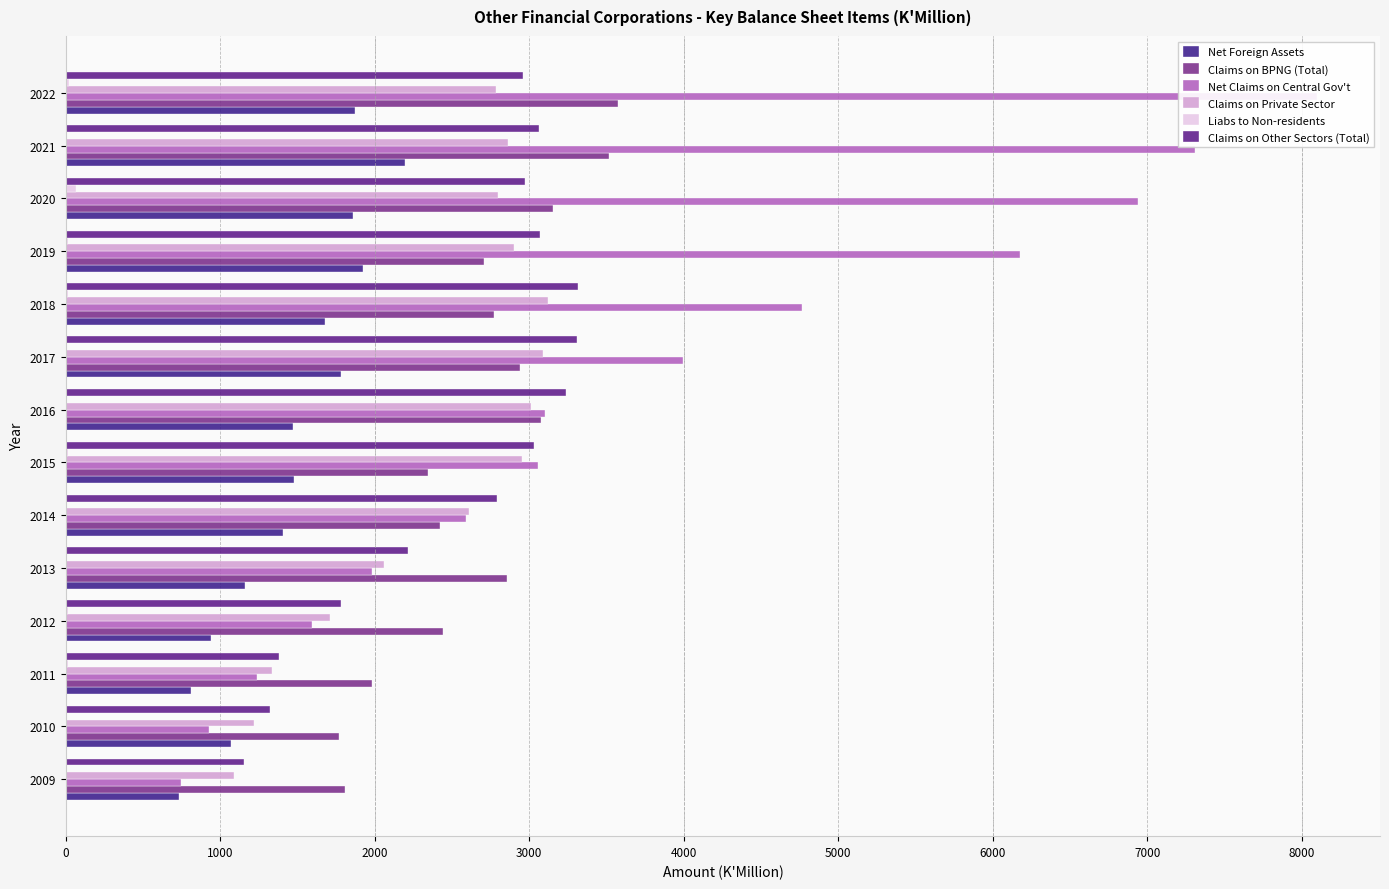

Reading right to left, what are all the values shown in this chart?

Net Foreign Assets: 1869.8	2195.5	1859.4	1922.6	1675.5	1779.5	1472.1	1474.7	1406.8	1158.5	940.5	810.1	1068.8	734.5
Claims on BPNG (Total): 3571.9	3516.3	3156.2	2705.7	2770.1	2939.4	3074.7	2347.9	2421.4	2858.9	2439.7	1984.9	1766.2	1810.5
Net Claims on Central Gov't: 8102.2	7307.8	6941.7	6177.5	4767.7	3996.1	3103.2	3056.9	2590.9	1980.8	1593.5	1236.3	926.8	748.7
Claims on Private Sector: 2784.7	2860.5	2800.4	2903.0	3124.1	3090.4	3012.7	2951.5	2610.6	2057.1	1709.1	1331.9	1218.2	1090.5
Liabs to Non-residents: 18.2	6.6	63.4	15.0	12.8	8.9	10.2	13.2	8.6	10.9	15.1	13.6	5.0	0.1
Claims on Other Sectors (Total): 2960.8	3060.5	2973.2	3072.8	3314.2	3309.3	3237.9	3031.8	2792.0	2213.8	1779.6	1378.0	1321.8	1156.5